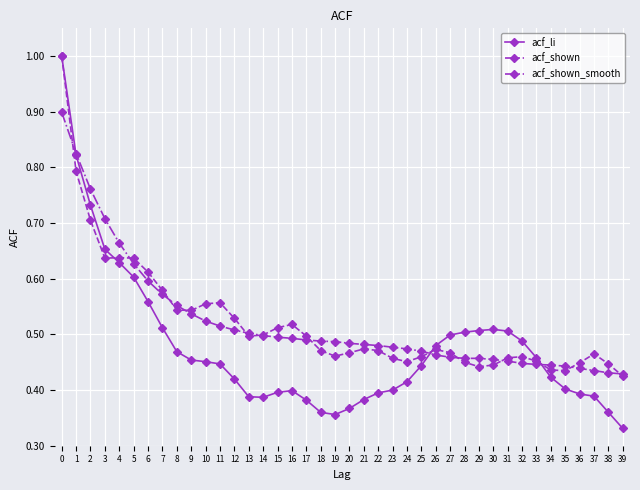

Is the value of acf_shown at 3 greater than the value of acf_shown_smooth at 10?

Yes